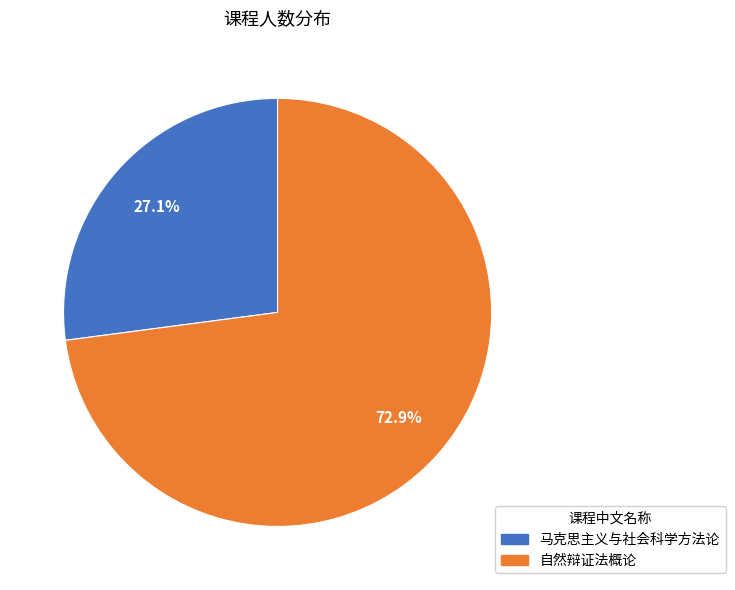

Does any single category account for the majority?

Yes